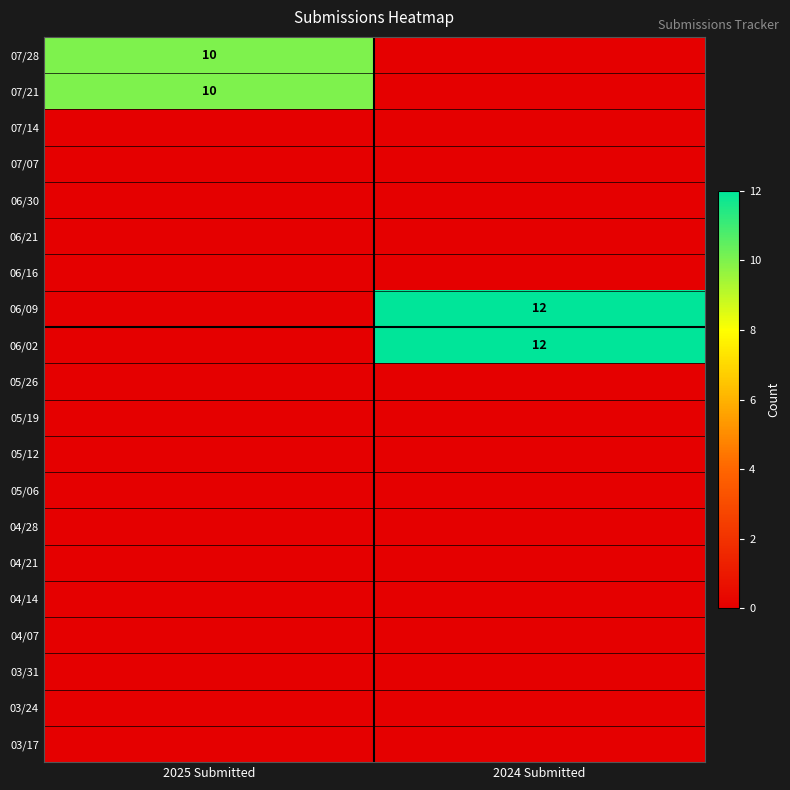

The value of 06/02 at 2024 Submitted is 12. True or false?

True